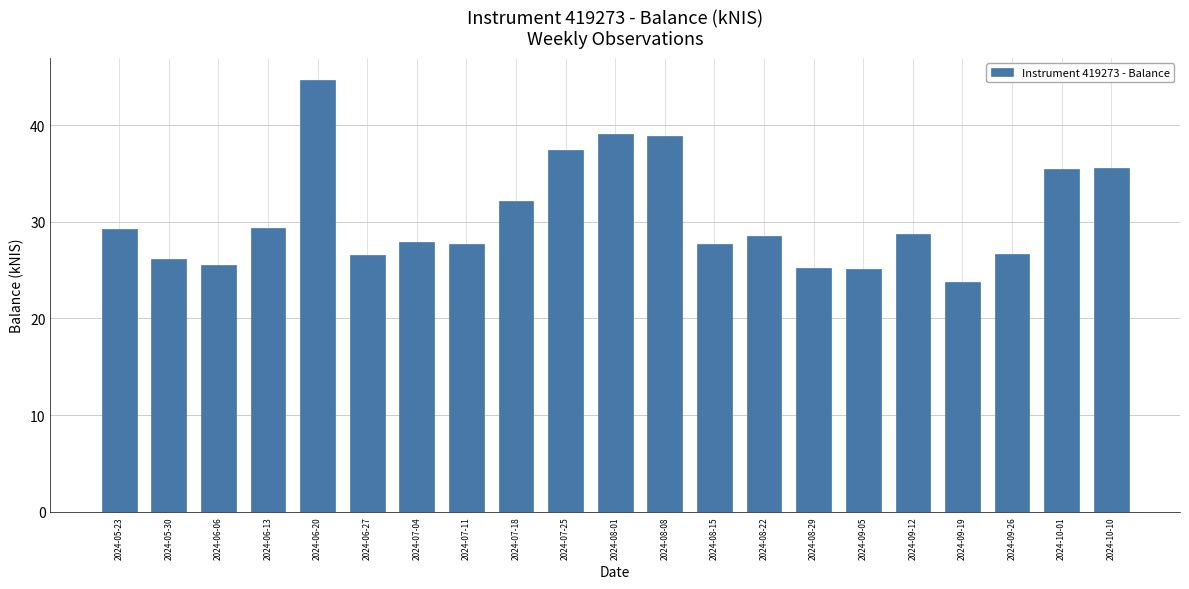

What is the difference between the second highest and second lowest values?

14.0